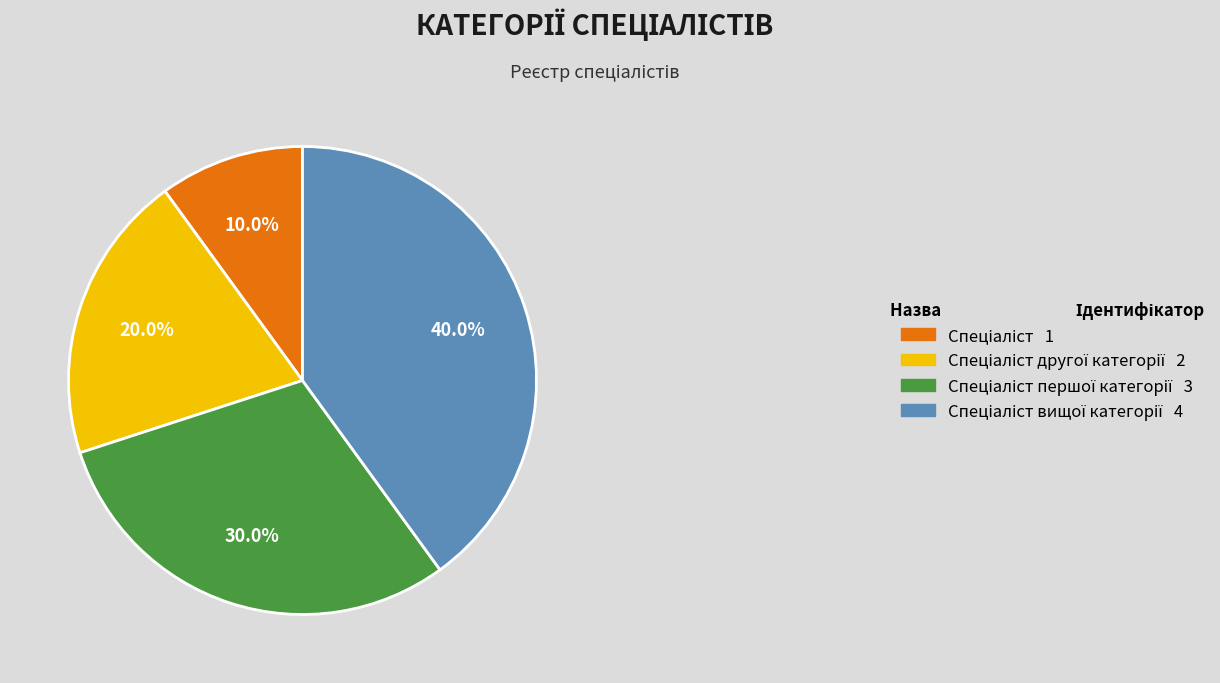

Is there a majority slice in this chart?

No